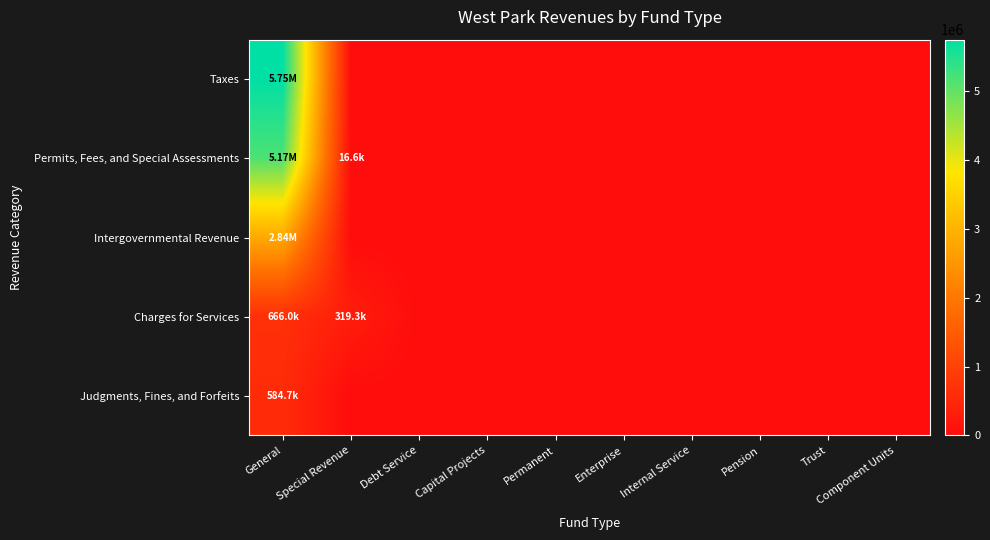

Reading left to right, list all the values displayed in this chart.

Taxes: General=5747764	Special Revenue=0	Debt Service=0	Capital Projects=0	Permanent=0	Enterprise=0	Internal Service=0	Pension=0	Trust=0	Component Units=0
Permits, Fees, and Special Assessments: General=5165746	Special Revenue=16565	Debt Service=0	Capital Projects=0	Permanent=0	Enterprise=0	Internal Service=0	Pension=0	Trust=0	Component Units=0
Intergovernmental Revenue: General=2840600	Special Revenue=0	Debt Service=0	Capital Projects=0	Permanent=0	Enterprise=0	Internal Service=0	Pension=0	Trust=0	Component Units=0
Charges for Services: General=666046	Special Revenue=319333	Debt Service=0	Capital Projects=0	Permanent=0	Enterprise=0	Internal Service=0	Pension=0	Trust=0	Component Units=0
Judgments, Fines, and Forfeits: General=584728	Special Revenue=0	Debt Service=0	Capital Projects=0	Permanent=0	Enterprise=0	Internal Service=0	Pension=0	Trust=0	Component Units=0